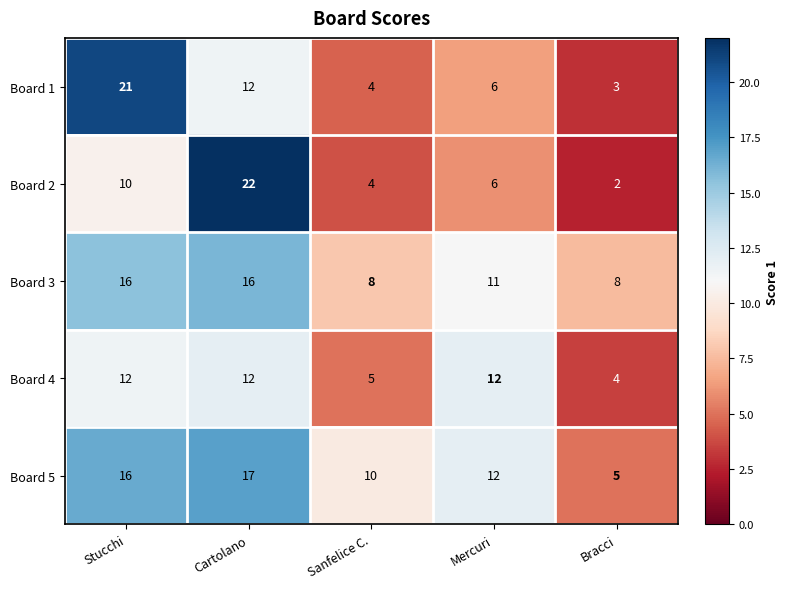

Which category has the highest value across all series?

Cartolano